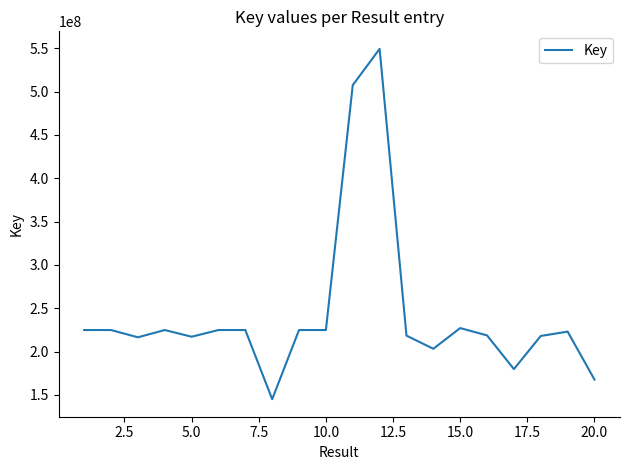

How many lines are shown in the chart?

1